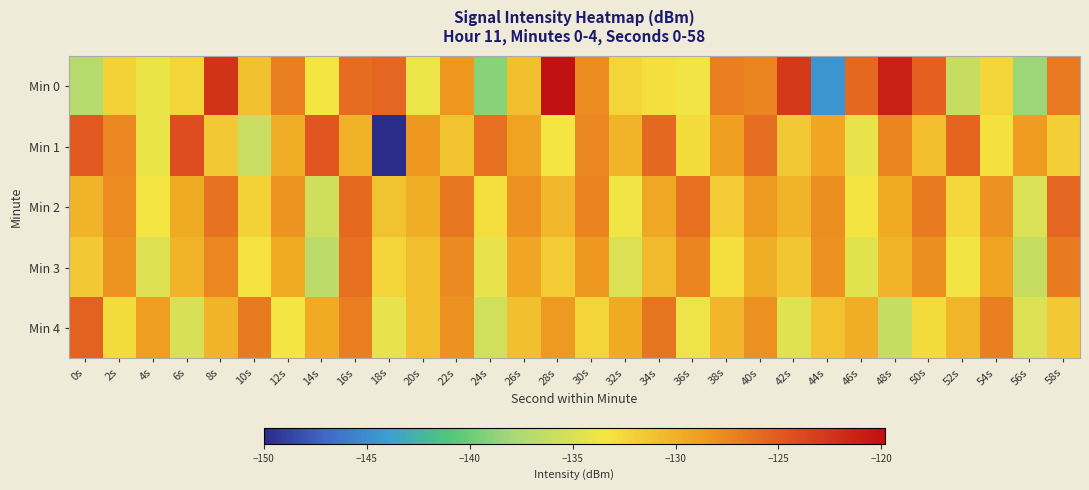

Which label corresponds to the smallest value in the chart?

18s